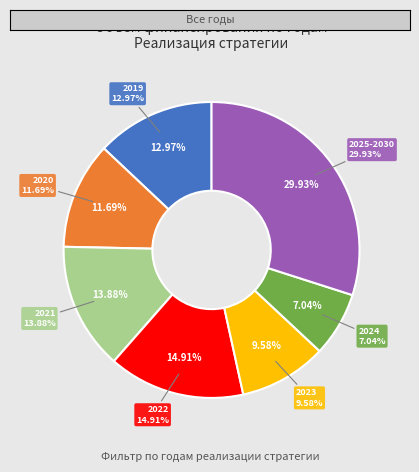

How many slices are in this pie chart?

7